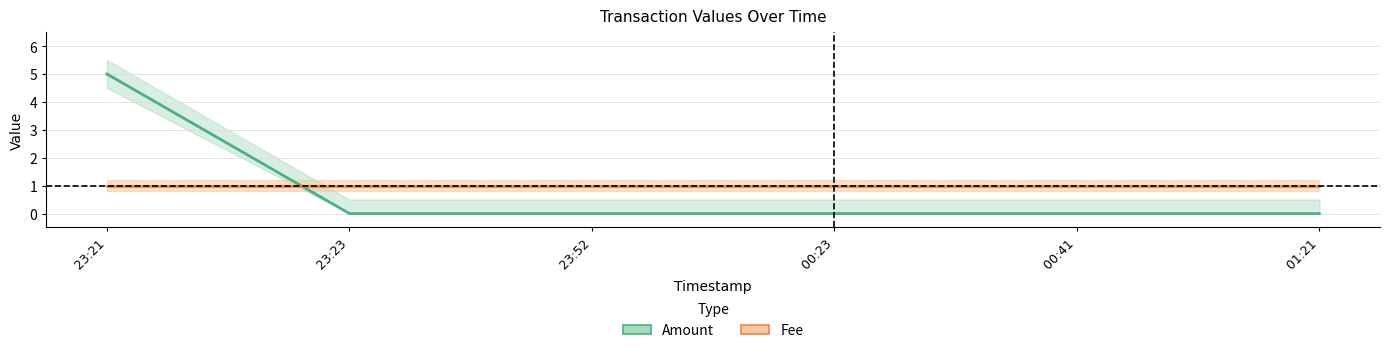

Is the value of Fee at  23:52 greater than the value of Amount at  00:41?

Yes